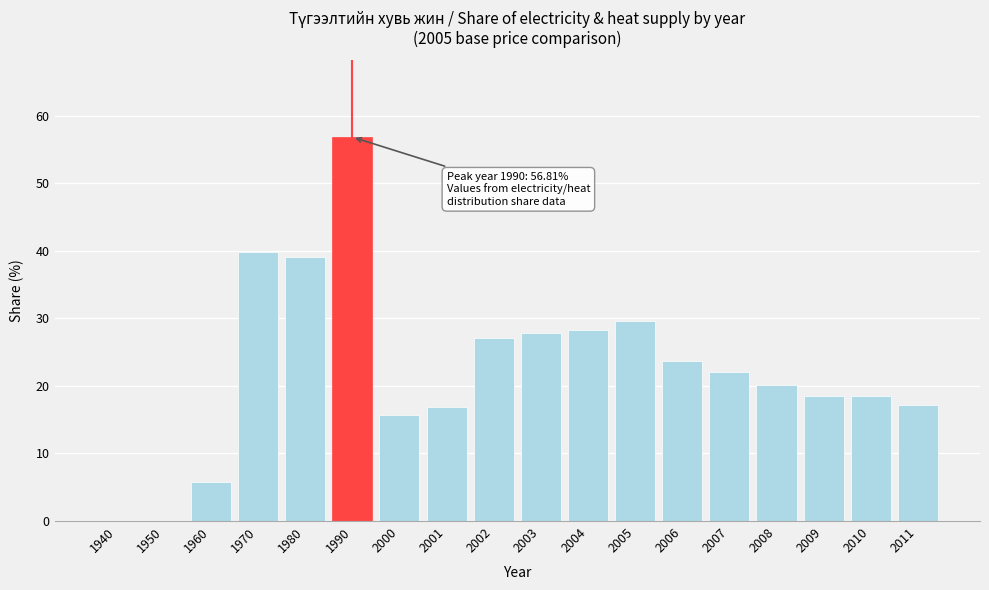

Which has a higher value, 2003 or 2001?

2003